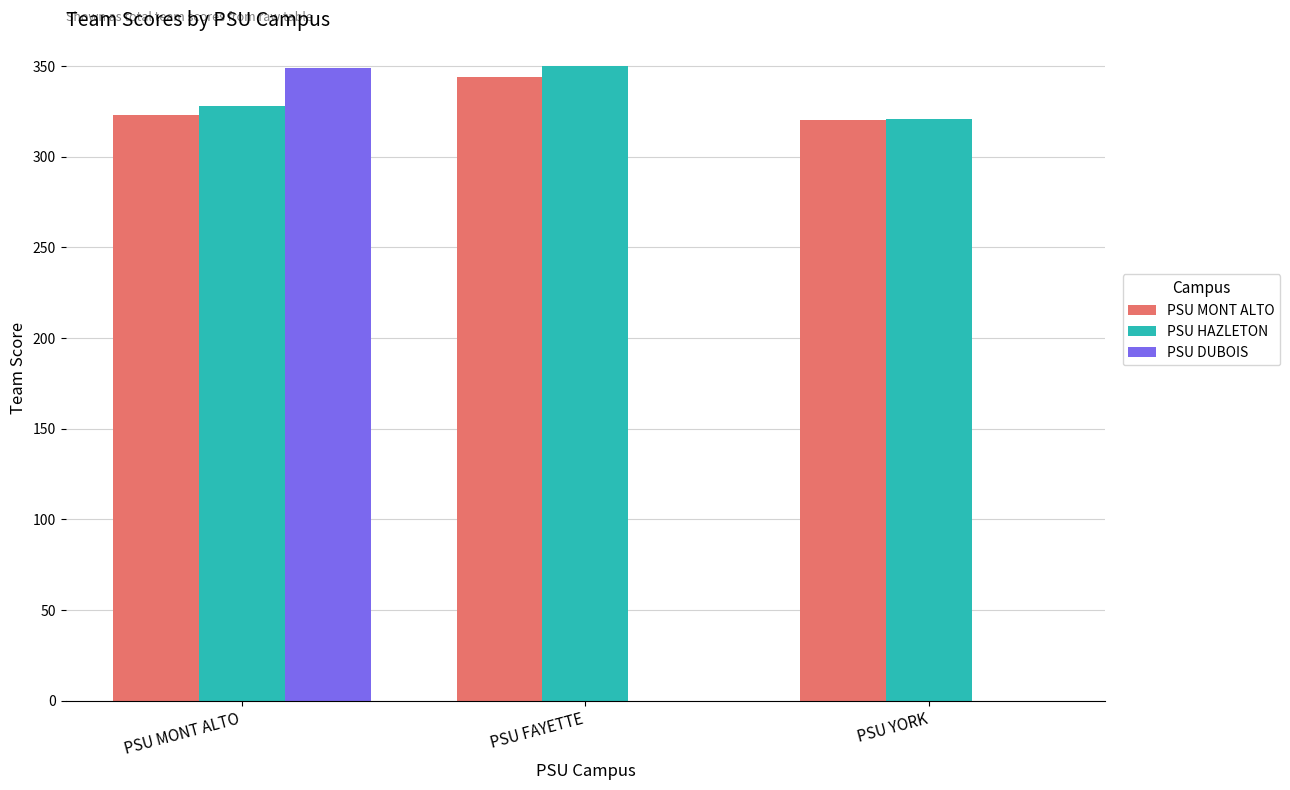

What is the total value across all series at PSU YORK?

641